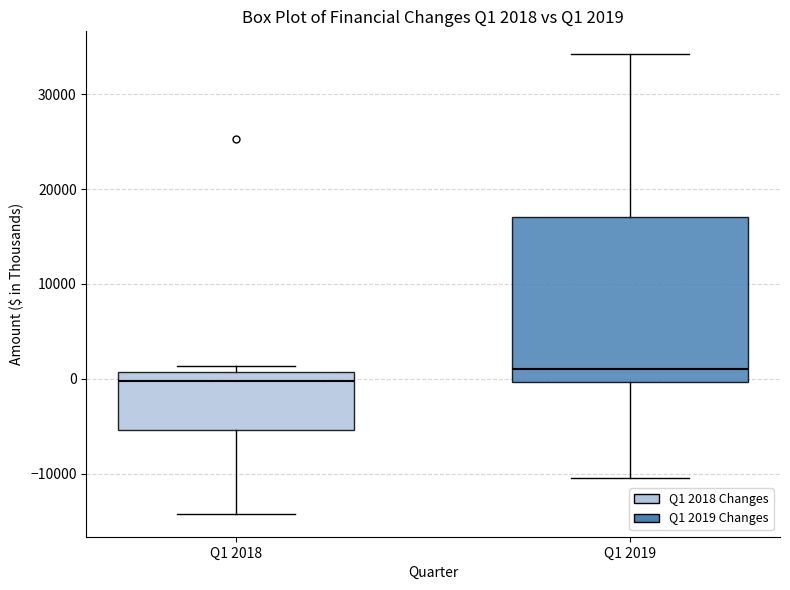

Which box has the lowest median line?

Q1 2018